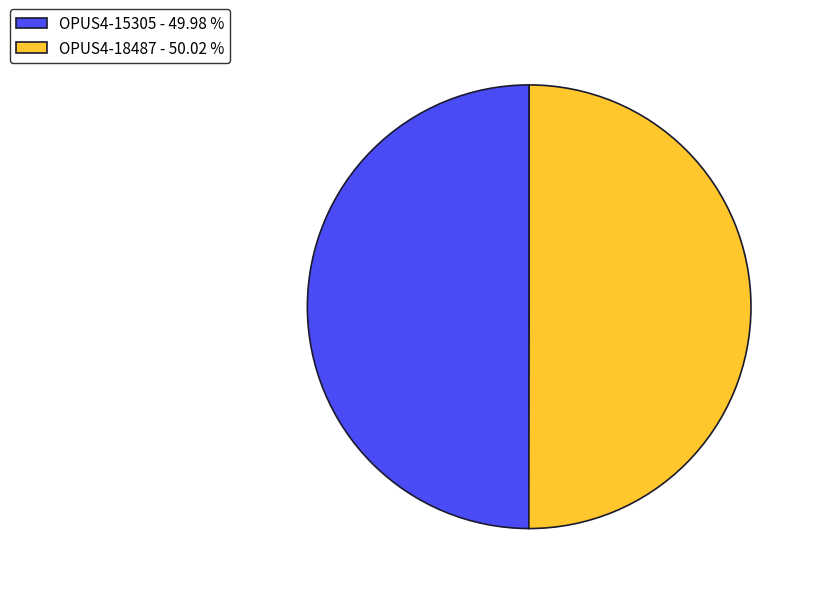

What is the ratio of the value at OPUS4-15305 to the value at OPUS4-18487?

1.0